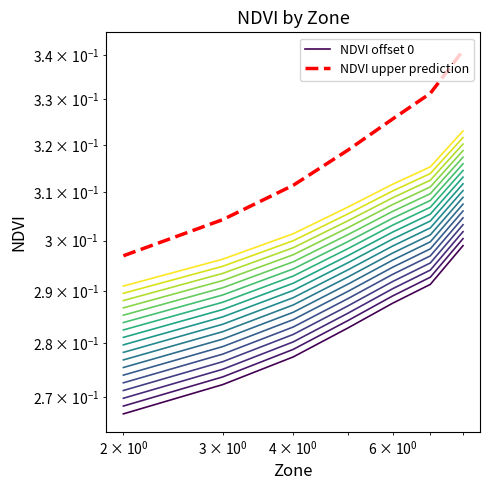

Is this an area chart (filled region under the line)?

No